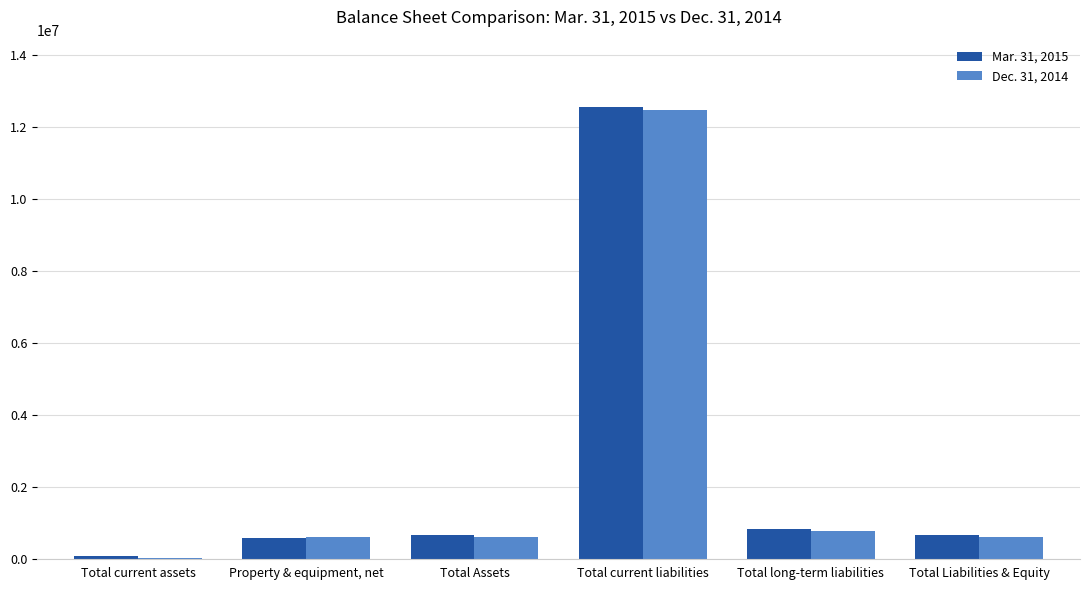

What is the highest value of the Dec. 31, 2014 series?

12485970